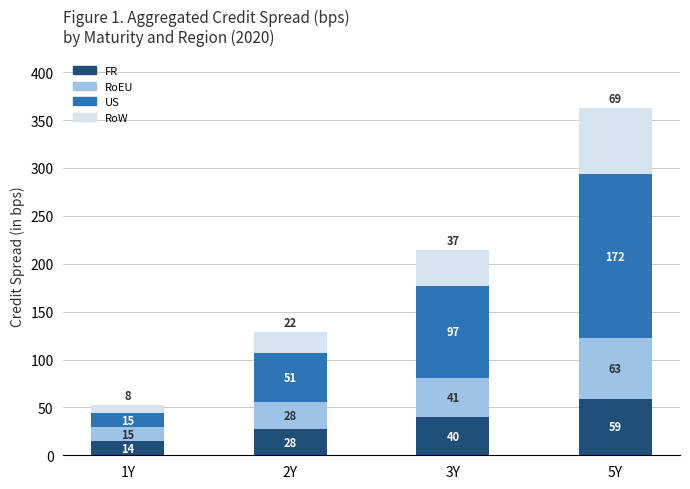

How many values in the FR series exceed 39?

2